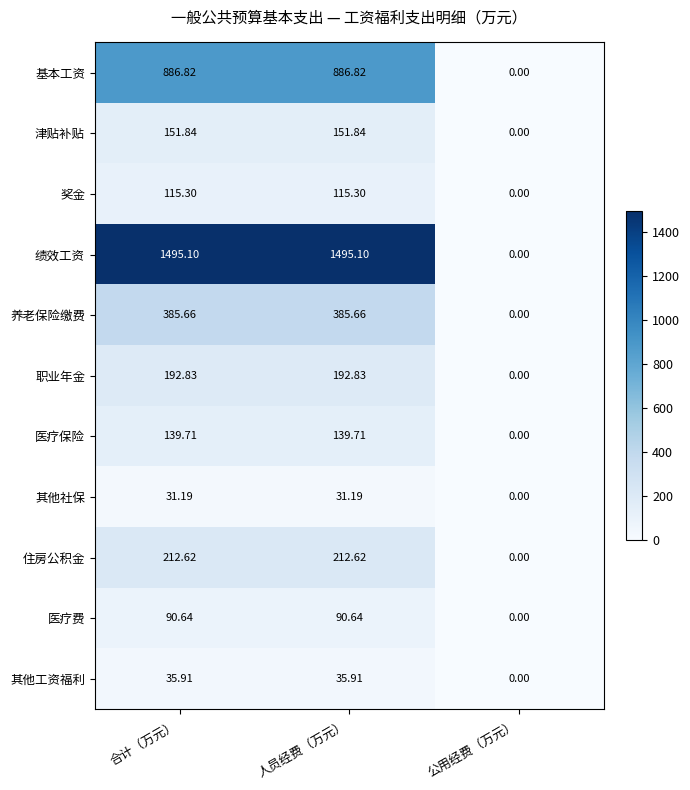

At which label is 绩效工资 closest to 747?

公用经费（万元）